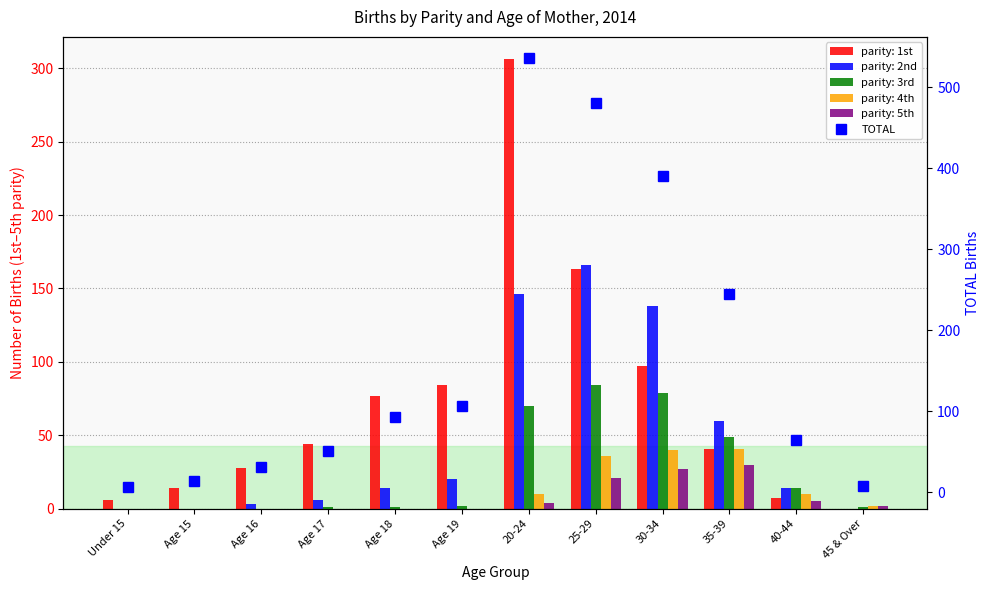

Read the 4th value at 40-44, to the nearest 5.

10